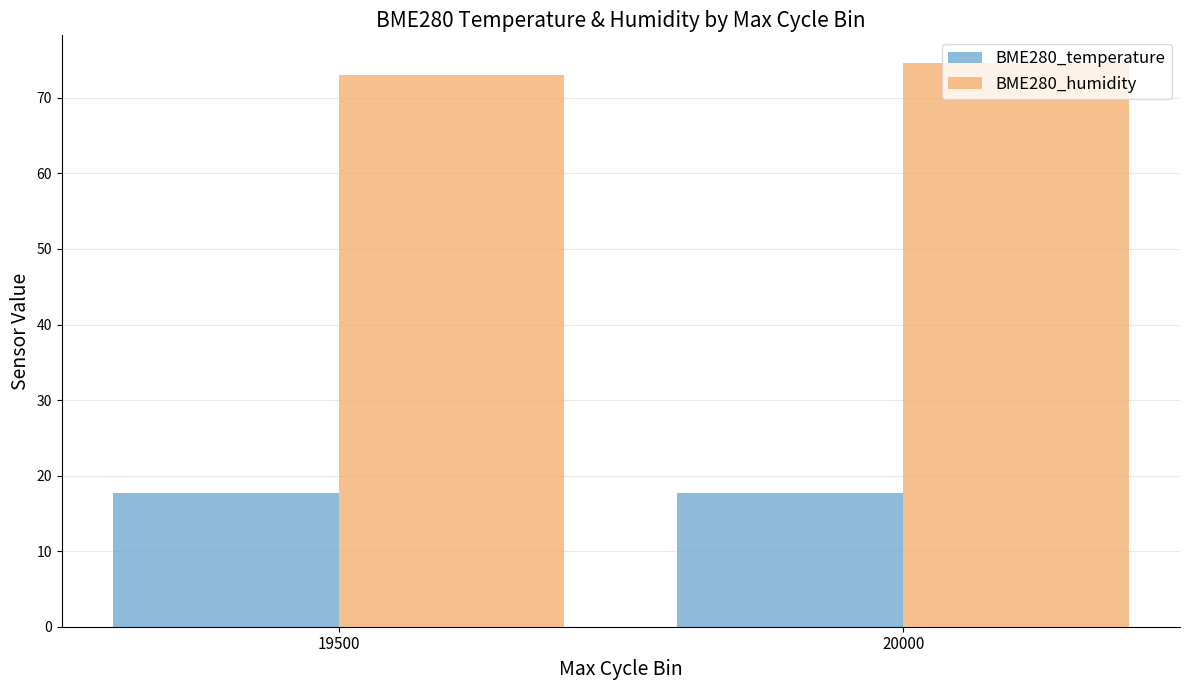

What is the maximum value for BME280_temperature?

17.7